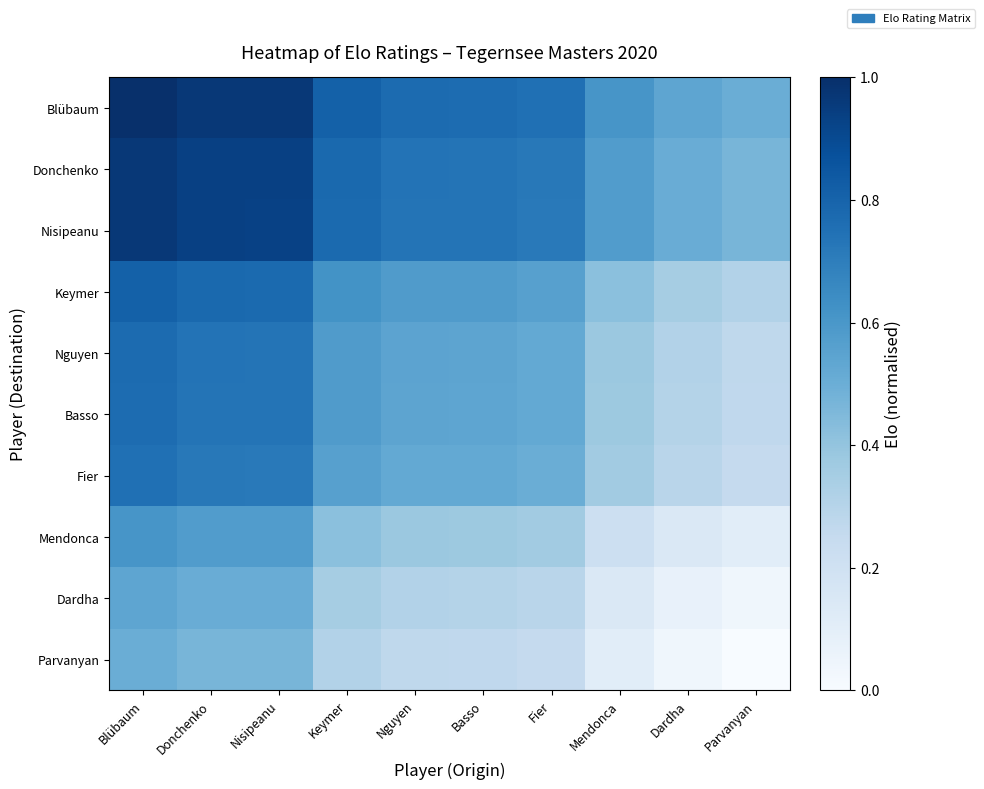

Reading left to right, extract all data points from this chart.

Blübaum: Blübaum=1.0	Donchenko=1.0	Nisipeanu=1.0	Keymer=0.8	Nguyen=0.8	Basso=0.8	Fier=0.8	Mendonca=0.6	Dardha=0.5	Parvanyan=0.5
Donchenko: Blübaum=1.0	Donchenko=0.9	Nisipeanu=0.9	Keymer=0.8	Nguyen=0.7	Basso=0.7	Fier=0.7	Mendonca=0.6	Dardha=0.5	Parvanyan=0.5
Nisipeanu: Blübaum=1.0	Donchenko=0.9	Nisipeanu=0.9	Keymer=0.8	Nguyen=0.7	Basso=0.7	Fier=0.7	Mendonca=0.6	Dardha=0.5	Parvanyan=0.5
Keymer: Blübaum=0.8	Donchenko=0.8	Nisipeanu=0.8	Keymer=0.6	Nguyen=0.6	Basso=0.6	Fier=0.6	Mendonca=0.4	Dardha=0.3	Parvanyan=0.3
Nguyen: Blübaum=0.8	Donchenko=0.7	Nisipeanu=0.7	Keymer=0.6	Nguyen=0.5	Basso=0.5	Fier=0.5	Mendonca=0.4	Dardha=0.3	Parvanyan=0.3
Basso: Blübaum=0.8	Donchenko=0.7	Nisipeanu=0.7	Keymer=0.6	Nguyen=0.5	Basso=0.5	Fier=0.5	Mendonca=0.4	Dardha=0.3	Parvanyan=0.3
Fier: Blübaum=0.8	Donchenko=0.7	Nisipeanu=0.7	Keymer=0.6	Nguyen=0.5	Basso=0.5	Fier=0.5	Mendonca=0.4	Dardha=0.3	Parvanyan=0.3
Mendonca: Blübaum=0.6	Donchenko=0.6	Nisipeanu=0.6	Keymer=0.4	Nguyen=0.4	Basso=0.4	Fier=0.4	Mendonca=0.2	Dardha=0.1	Parvanyan=0.1
Dardha: Blübaum=0.5	Donchenko=0.5	Nisipeanu=0.5	Keymer=0.3	Nguyen=0.3	Basso=0.3	Fier=0.3	Mendonca=0.1	Dardha=0.1	Parvanyan=0.0
Parvanyan: Blübaum=0.5	Donchenko=0.5	Nisipeanu=0.5	Keymer=0.3	Nguyen=0.3	Basso=0.3	Fier=0.3	Mendonca=0.1	Dardha=0.0	Parvanyan=0.0